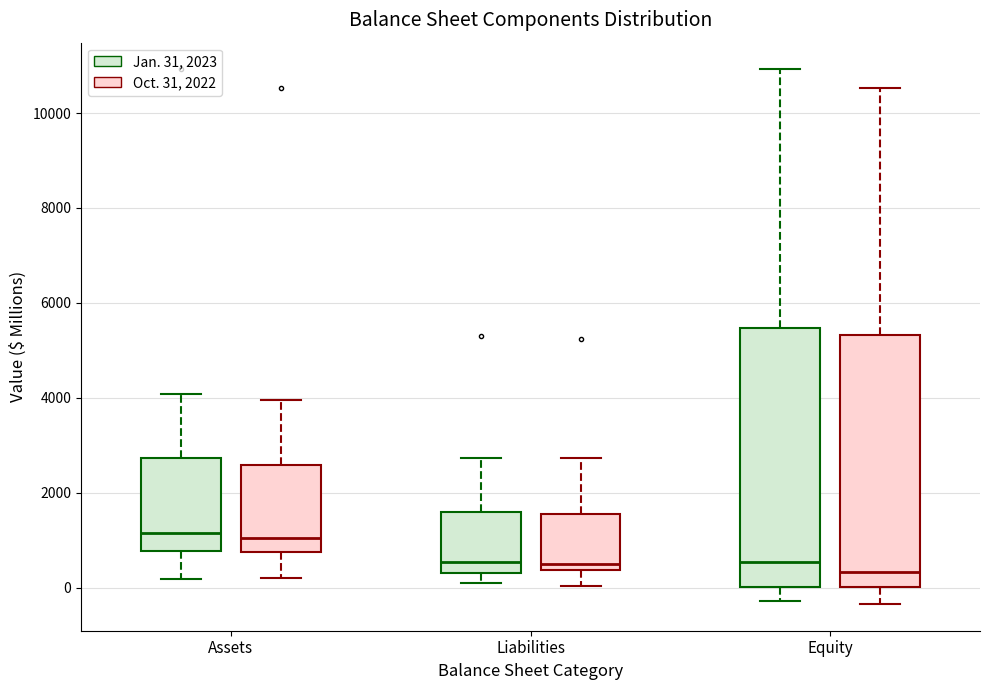

Reading left to right, transcribe this box plot: for each box, give where its median line is, the range the box spans, and where its two whiskers end, as read against the y-axis. The values are not printed on the chart, so give them approximately, as read against the axis.

Assets (Jan. 31, 2023): median 1200, box 800 to 2800, whiskers 200 to 4000
Assets (Oct. 31, 2022): median 1000, box 800 to 2600, whiskers 200 to 4000
Liabilities (Jan. 31, 2023): median 600, box 400 to 1600, whiskers 0 to 2800
Liabilities (Oct. 31, 2022): median 400 (just above the box's lower edge), box 400 to 1600, whiskers 0 to 2800
Equity (Jan. 31, 2023): median 600, box 0 to 5400, whiskers -200 to 11000
Equity (Oct. 31, 2022): median 400, box 0 to 5400, whiskers -400 to 10600